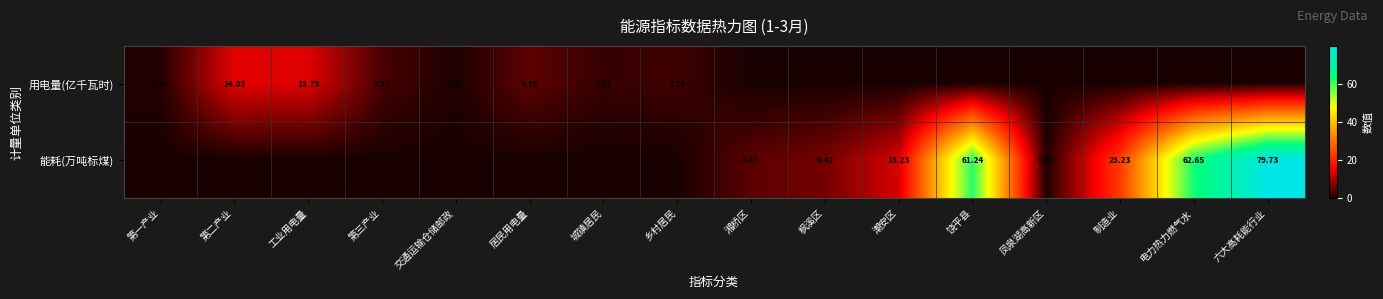

Is the value of 用电量(亿千瓦时) at 工业用电量 greater than the value of 能耗(万吨标煤) at 凤泉湖高新区?

Yes